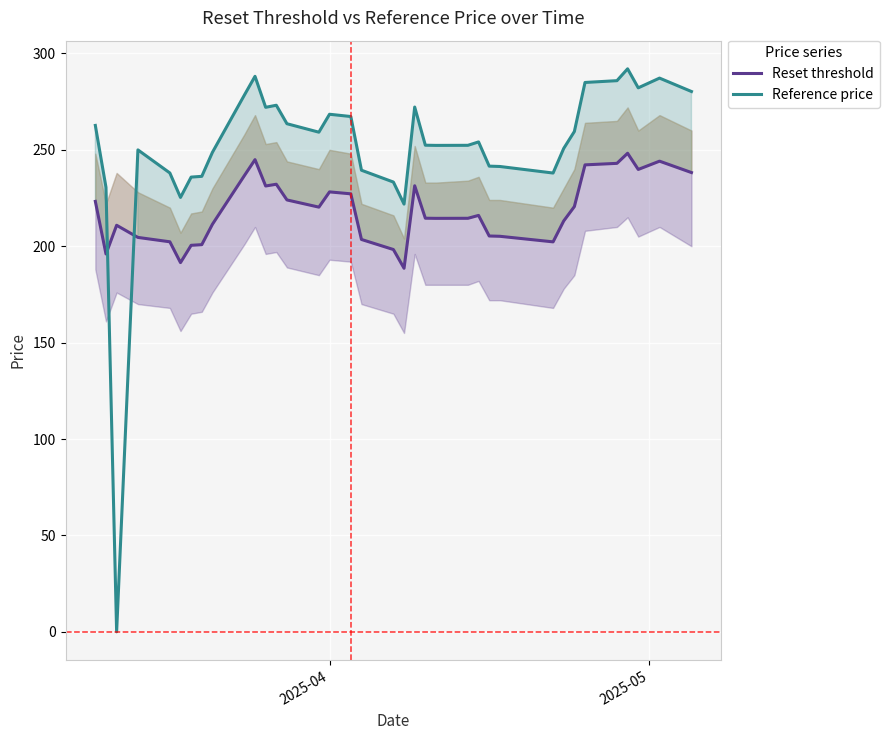

What is the sum of all Reset threshold values?

7869.2